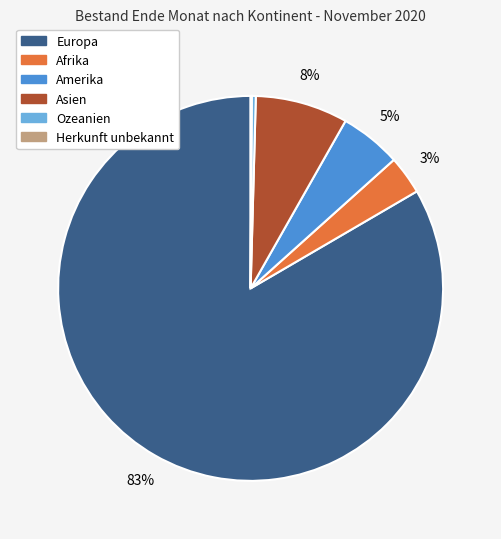

Is the sum of Amerika and Asien greater than half?

No